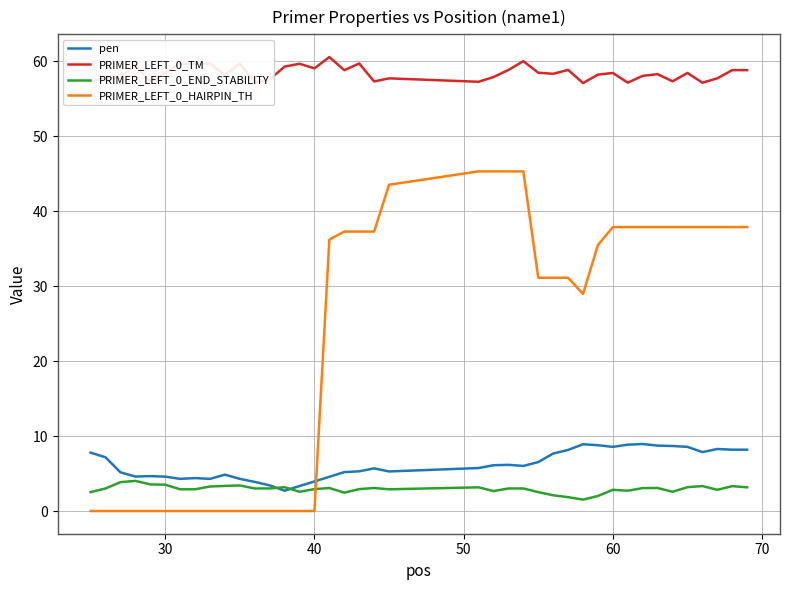

Which series has the largest total across all categories?

PRIMER_LEFT_0_TM